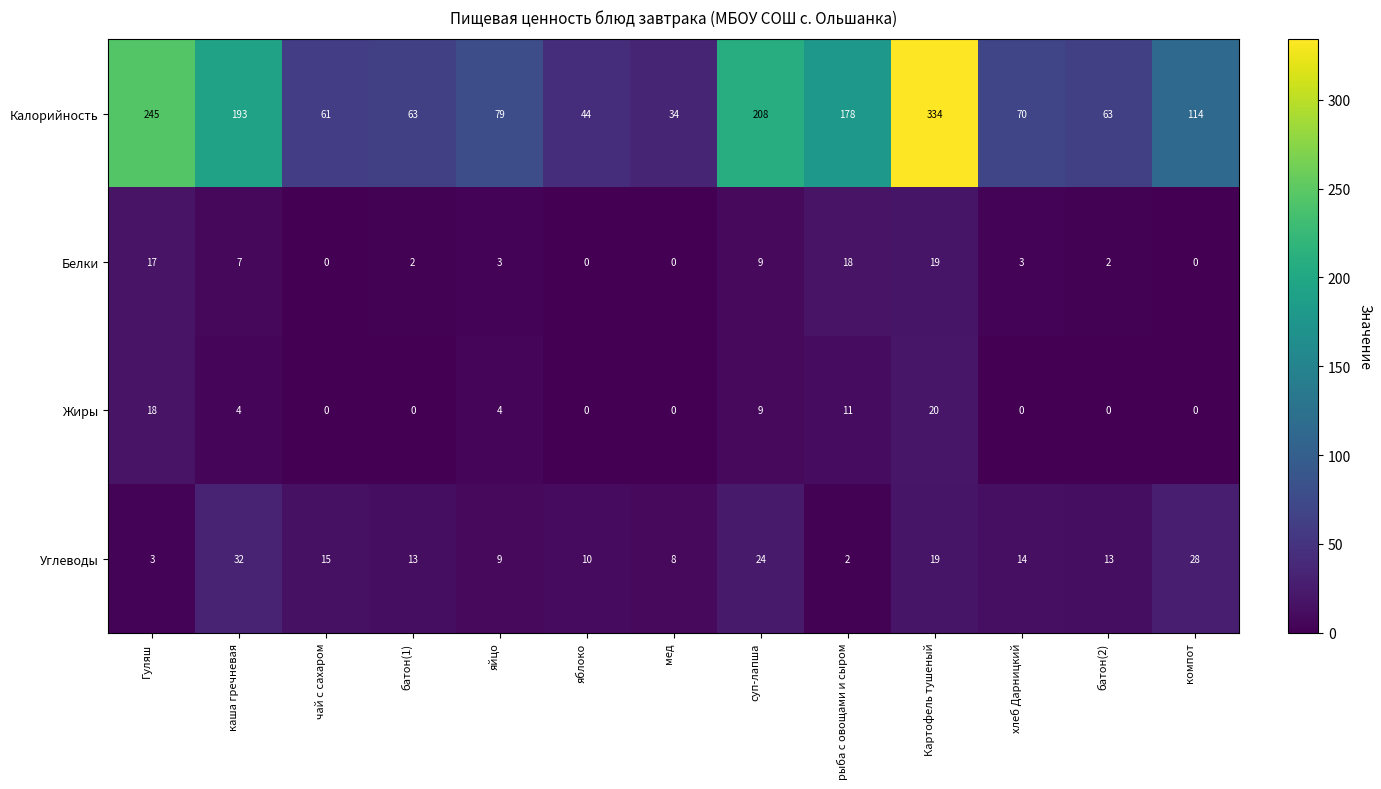

Which series has the largest range (max minus min)?

Калорийность